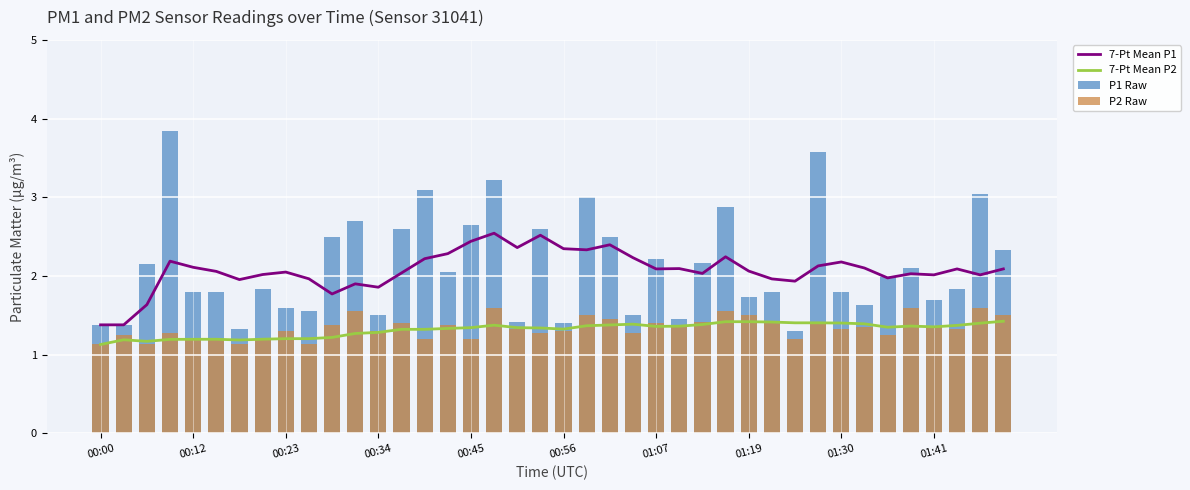

True or false: 7-Pt Mean P2 and 7-Pt Mean P1 cross at least once.

False